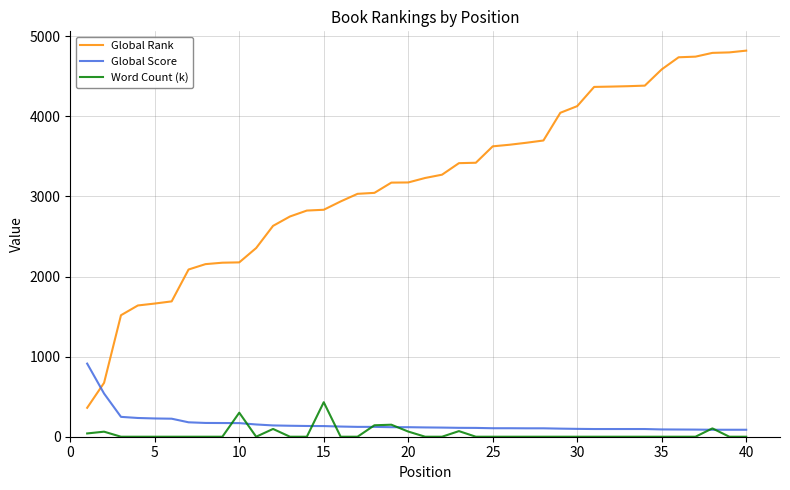

Which series has the largest total across all categories?

Global Rank